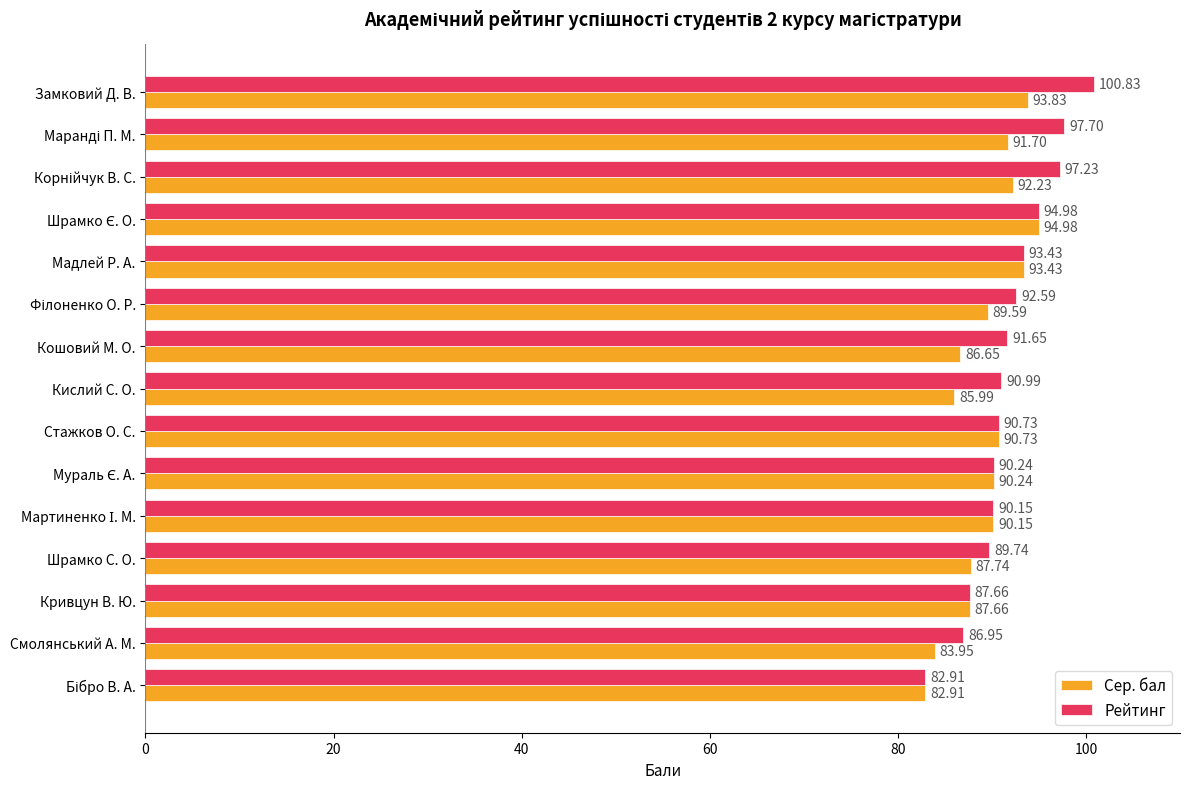

At how many categories does at least one series exceed 97?

3